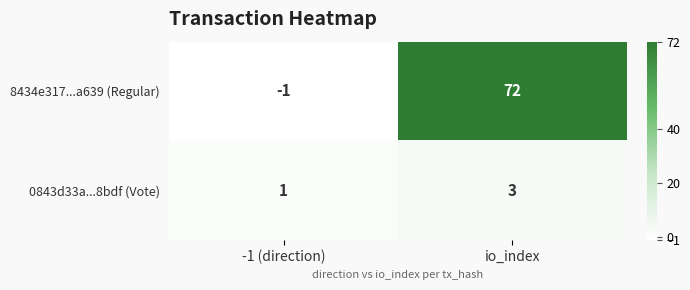

Which series has the widest spread of values?

8434e317...a639 (Regular)